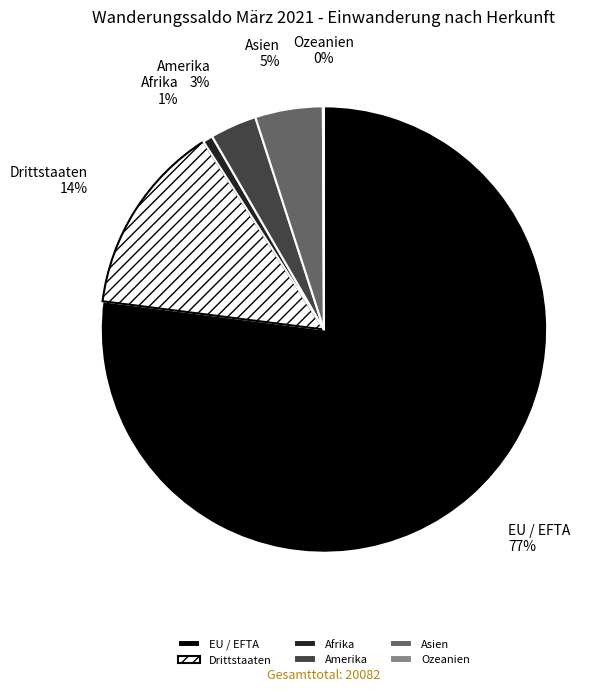

Which has a higher value, Amerika or Afrika?

Amerika